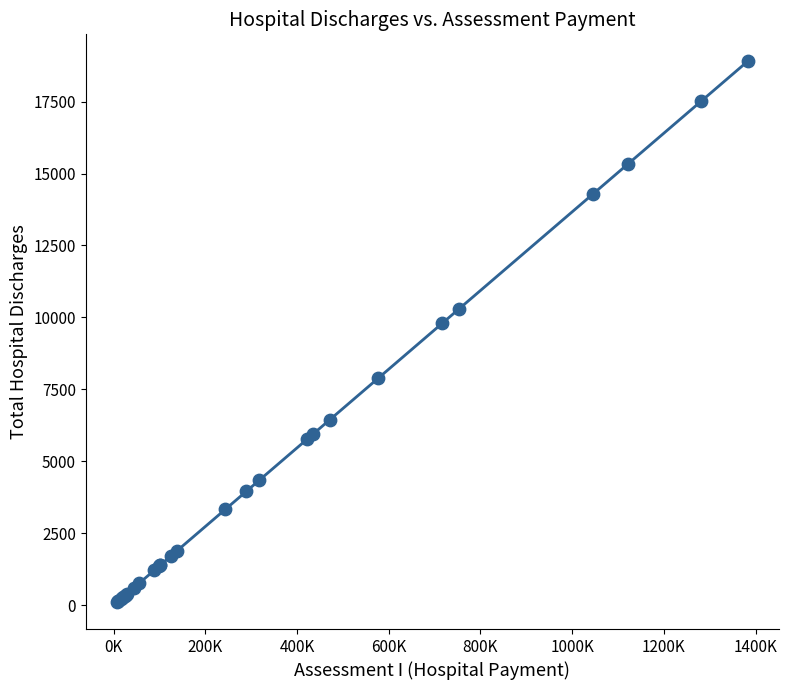

What Y value in the scatter plot is closest to 9503?

9791